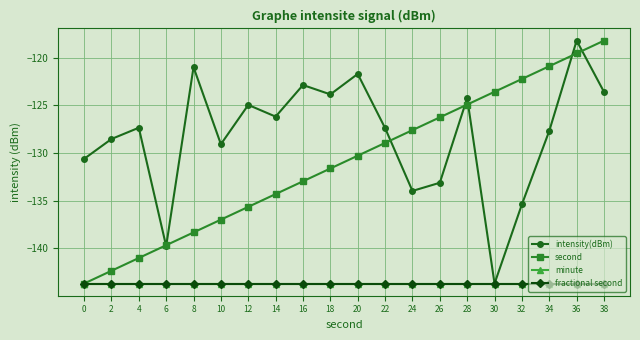

Does the chart have visible grid lines?

Yes